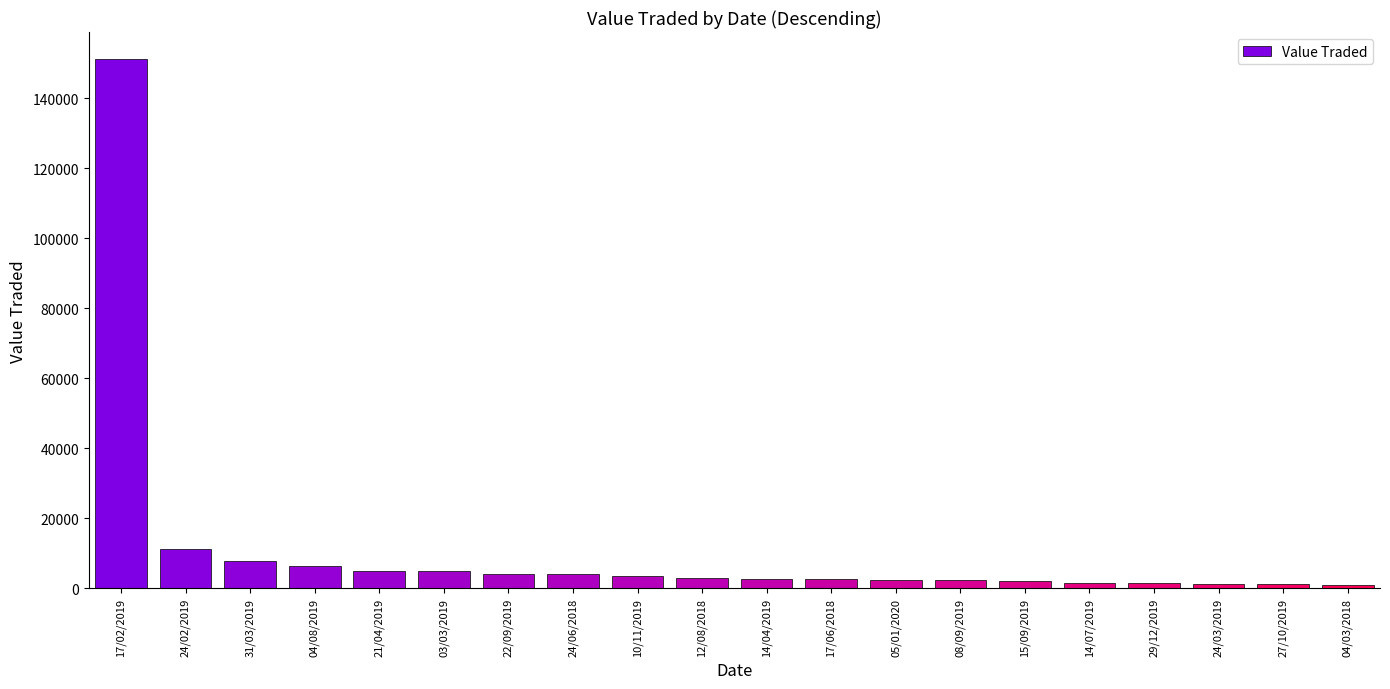

Are the bars horizontal?

No